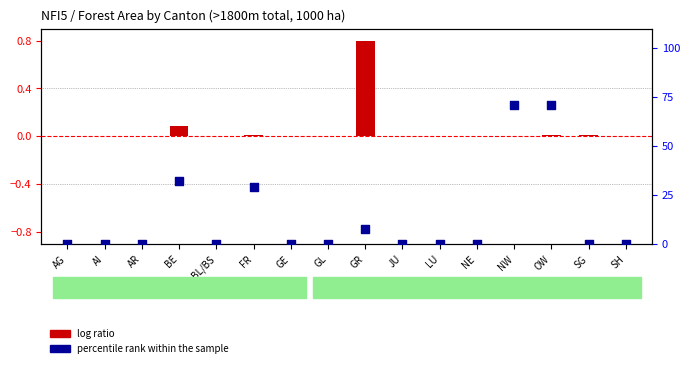

Which series has the largest total across all categories?

percentile rank within the sample